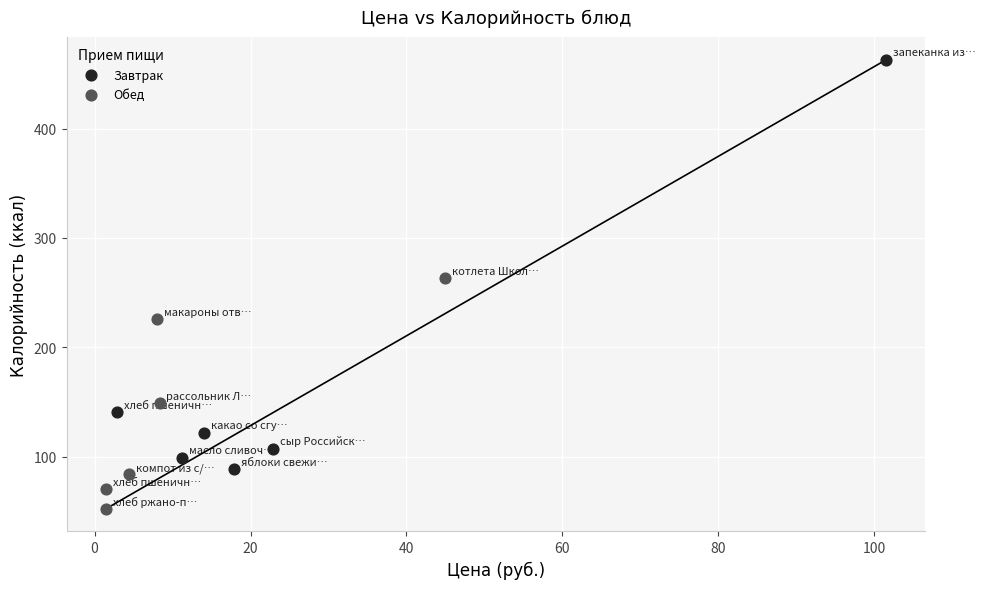

Which series has the largest Y range (max minus min)?

Завтрак